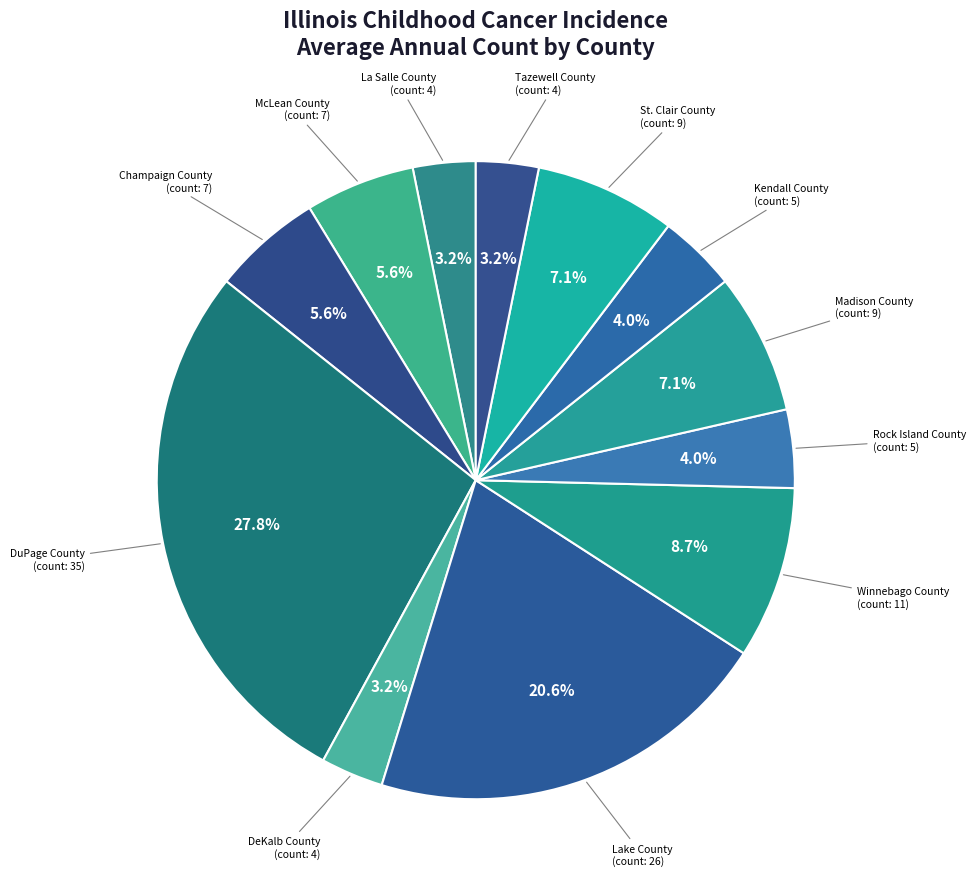

How many slices are in this pie chart?

12